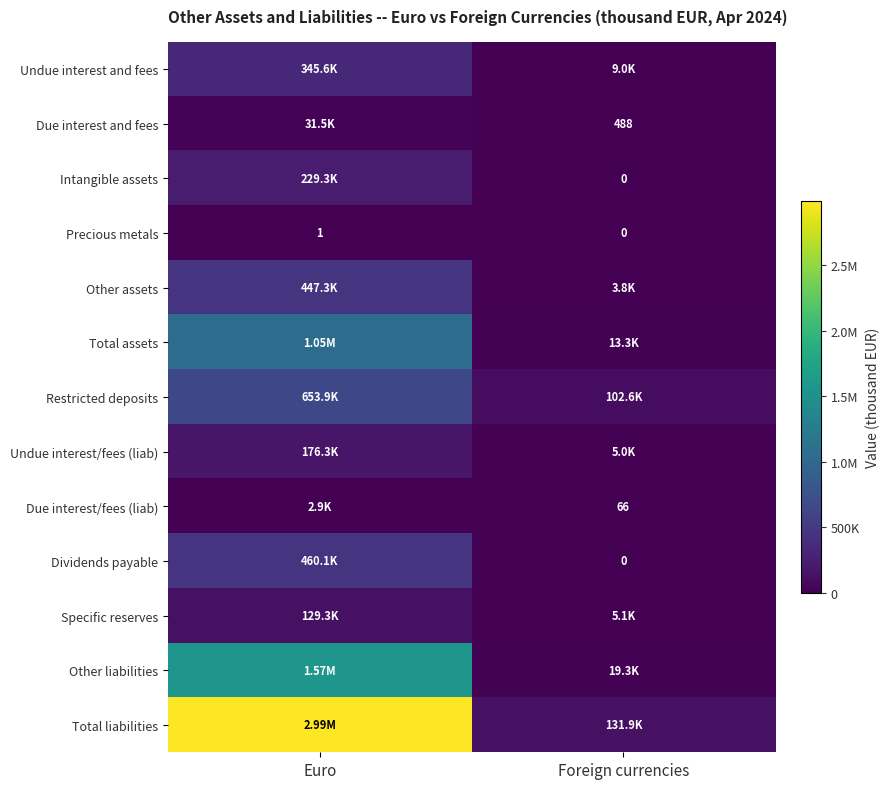

Which category has the highest value in the Restricted deposits series?

Euro